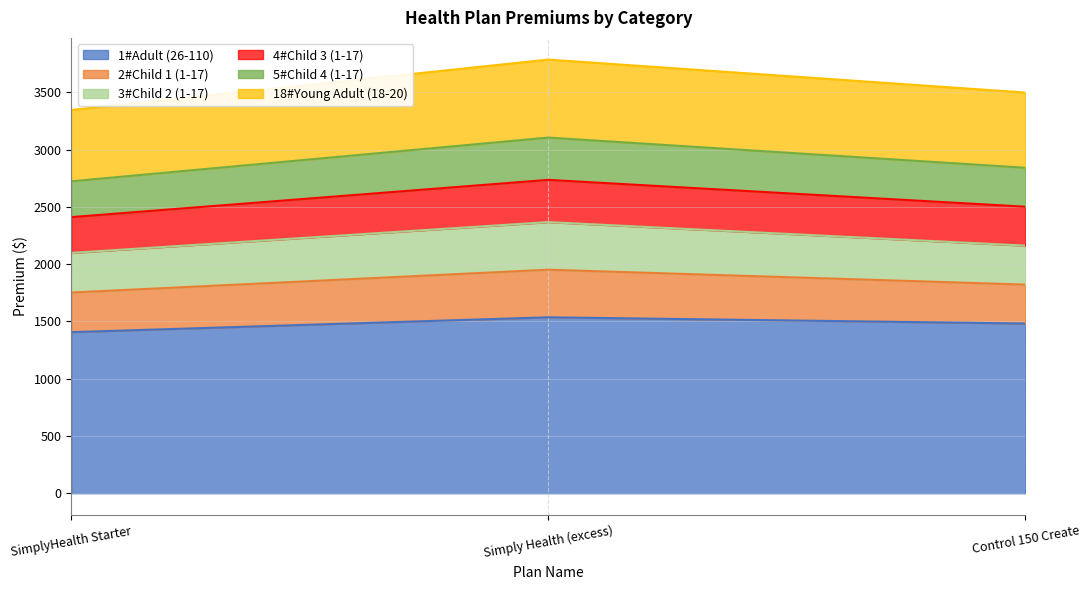

Does the chart have visible grid lines?

Yes